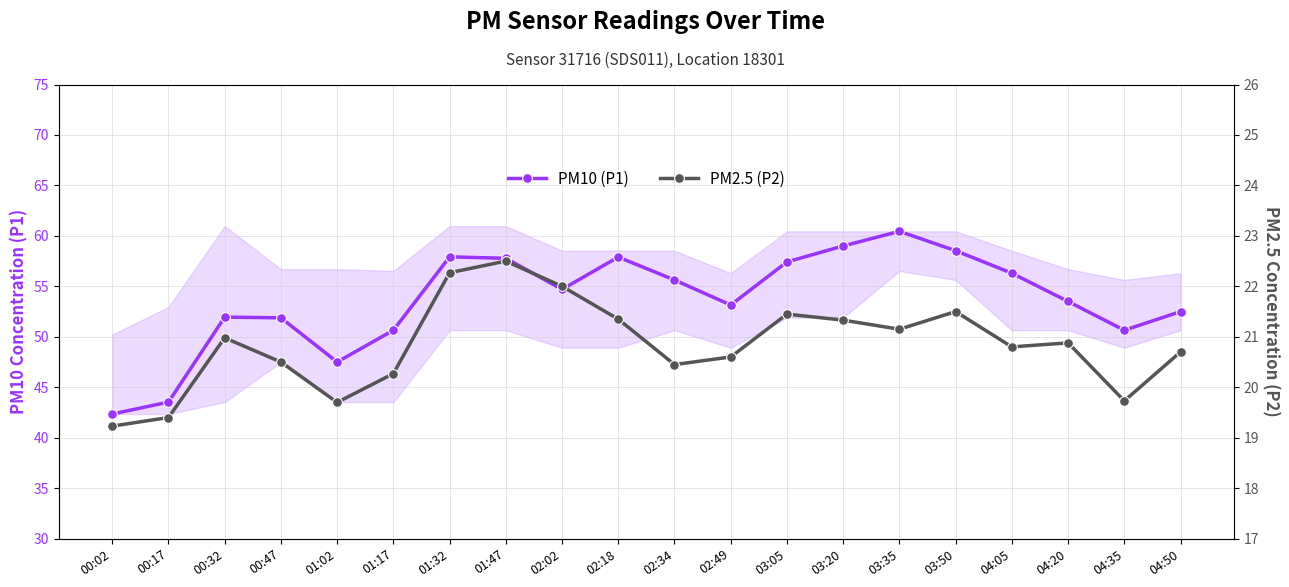

The value of PM10 (P1) at 02:02 is 96.0. True or false?

False